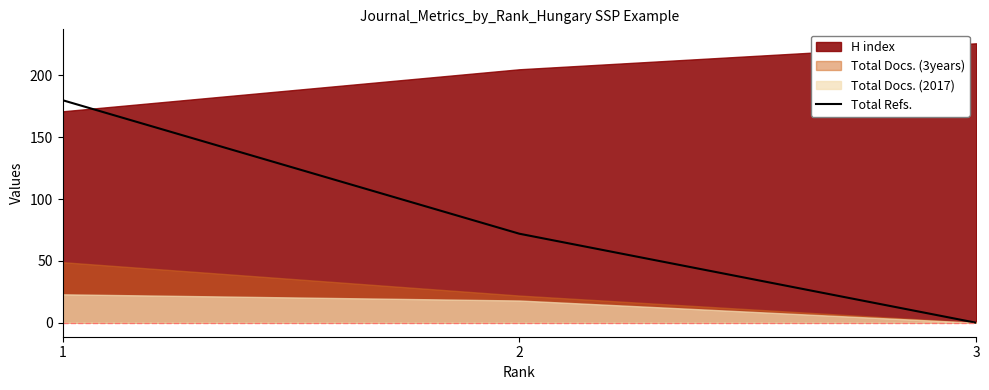

Rank the categories by Total Refs. value from highest to lowest.

1, 2, 3